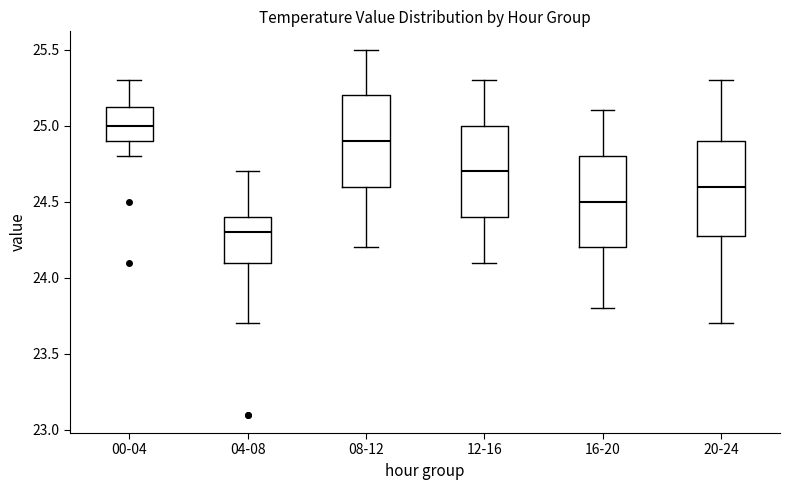

Which box has the highest median line?

00-04